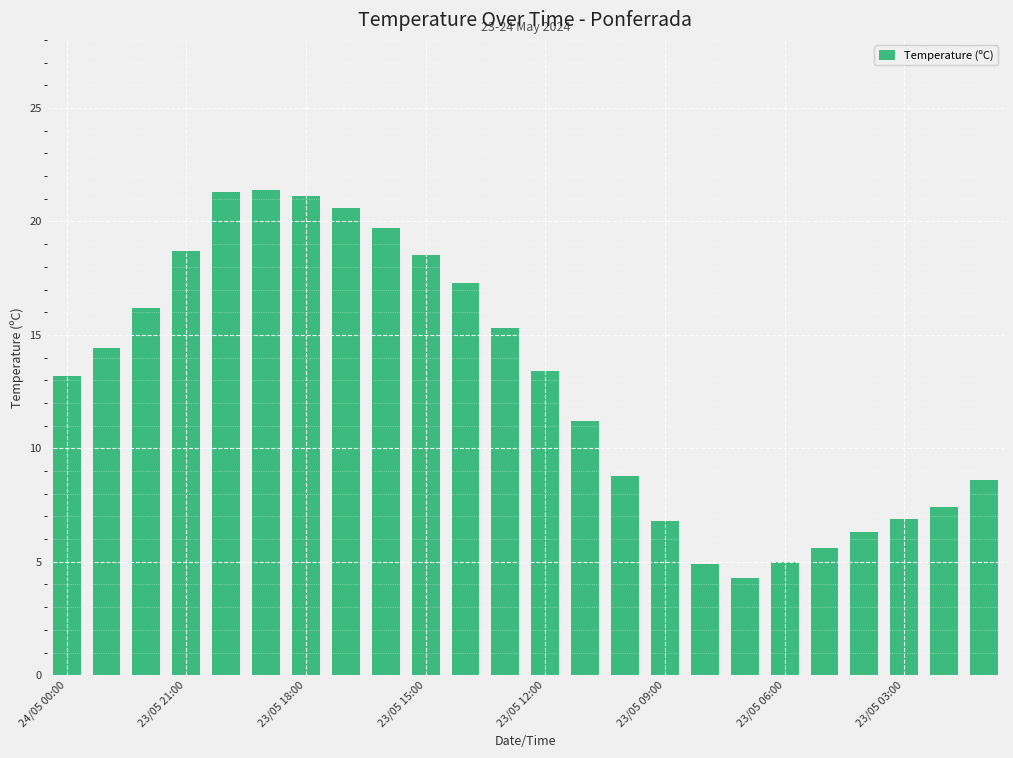

How many values are below 13?

11